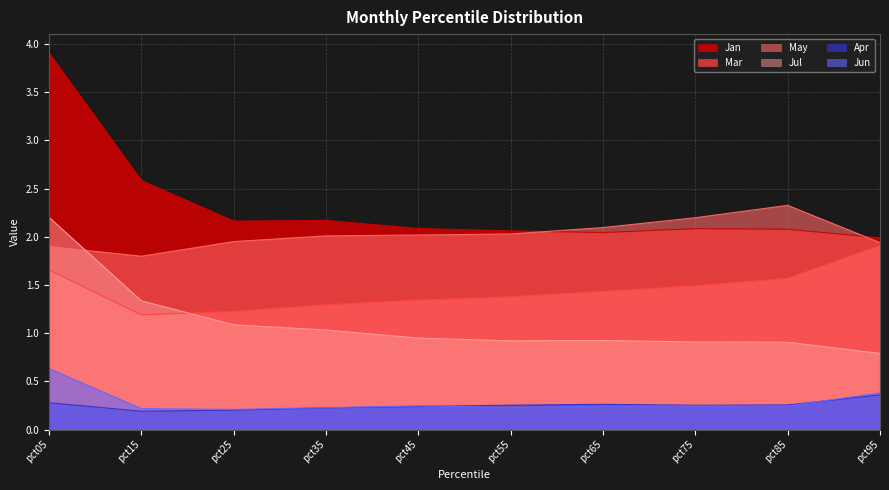

Between pct05 and pct85, which series saw the biggest shift?

Jan